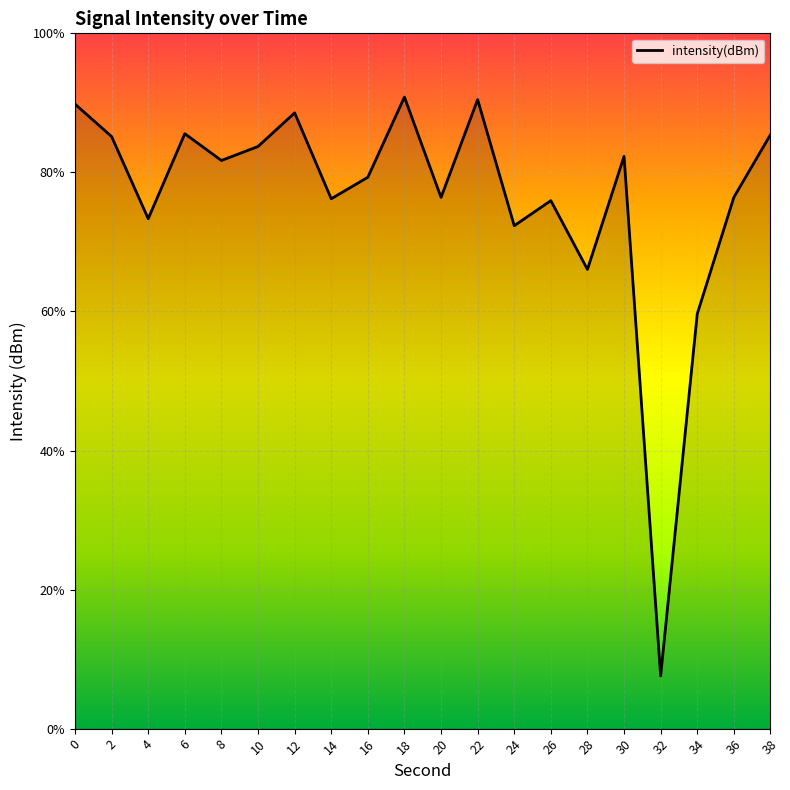

Reading left to right, what are all the values shown in this chart?

-124.6	-126.7	-132.0	-126.5	-128.2	-127.3	-125.1	-130.7	-129.3	-124.1	-130.6	-124.3	-132.4	-130.8	-135.3	-128.0	-161.6	-138.2	-130.6	-126.6